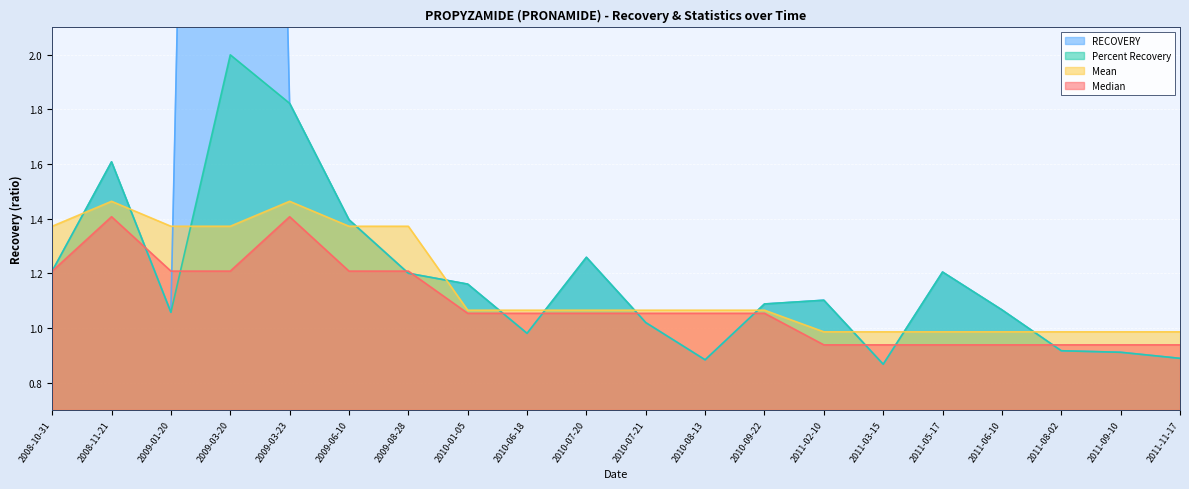

What is the total value across all series at 2009-08-28?

5.0